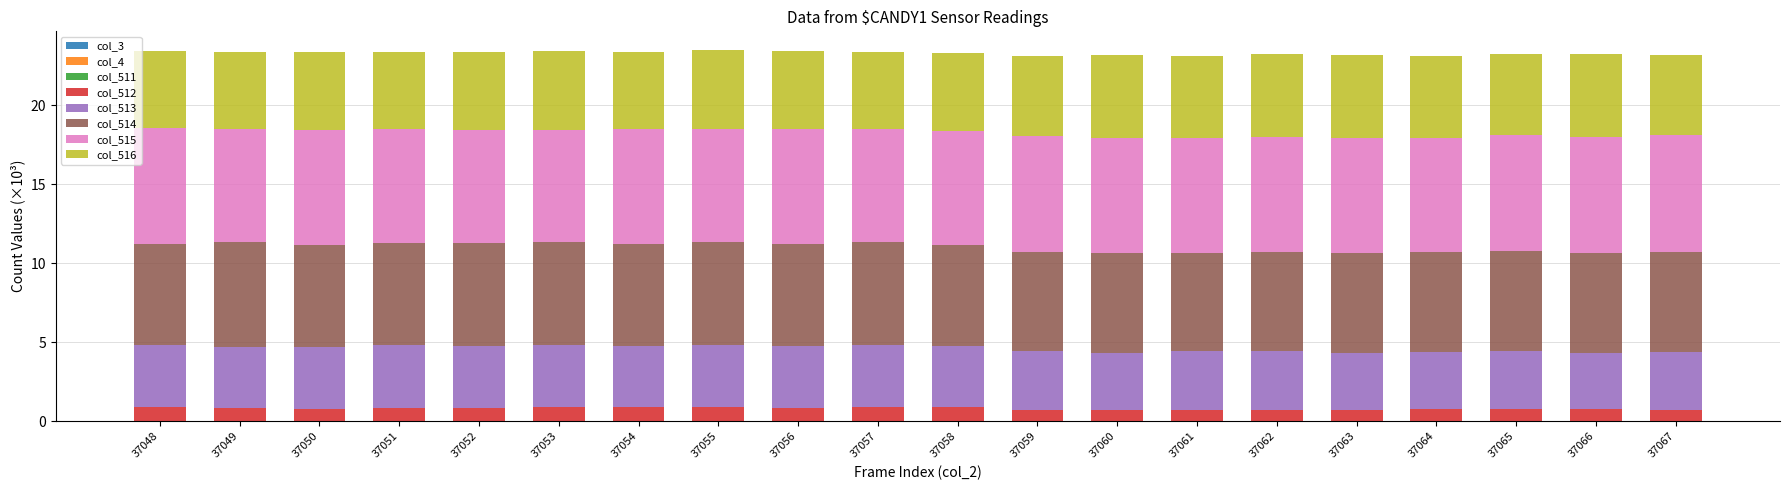

Are the bars grouped side by side (vs. stacked)?

No